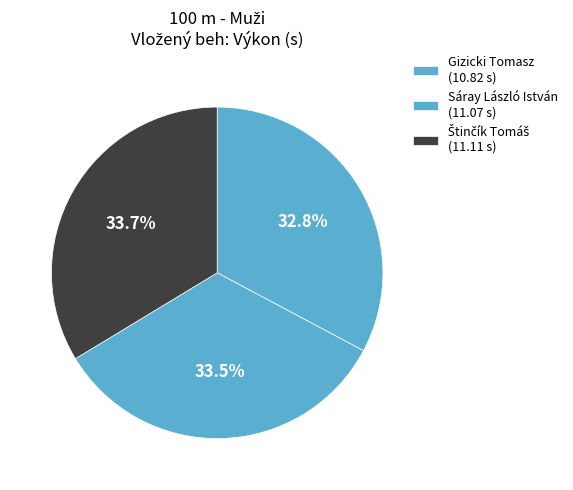

How many slices are in this pie chart?

3